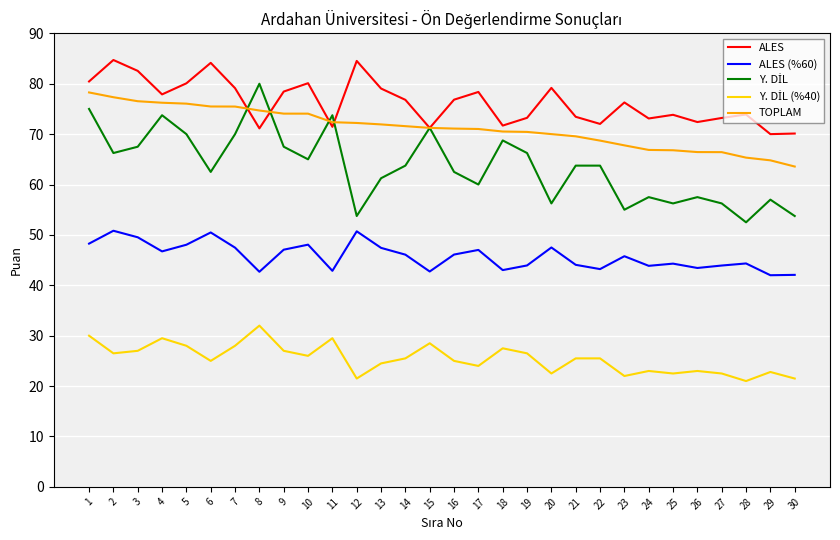

What is the maximum value shown in the chart?

84.7